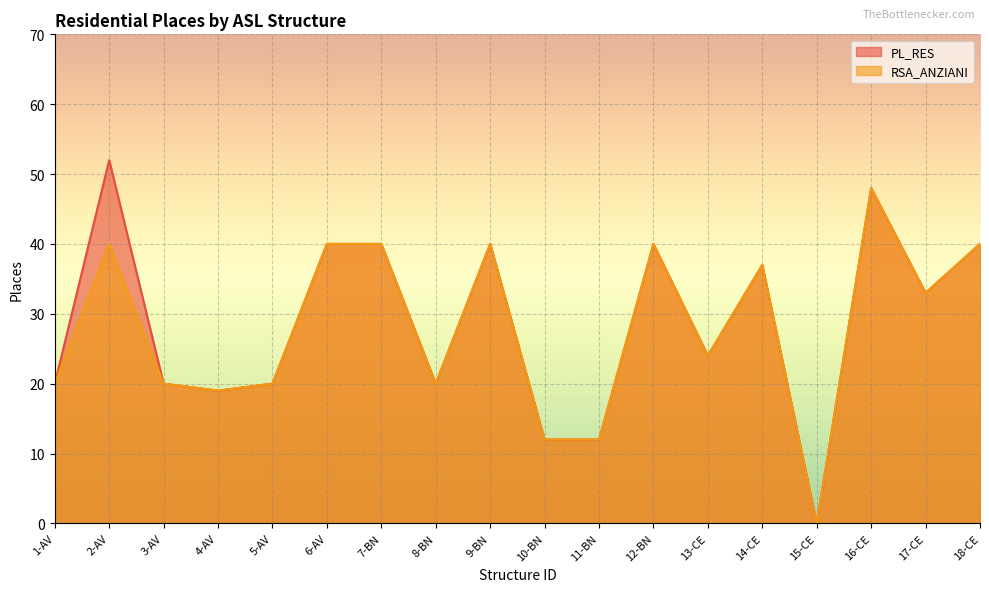

Which series changed the most between 8-BN and 9-BN?

PL_RES